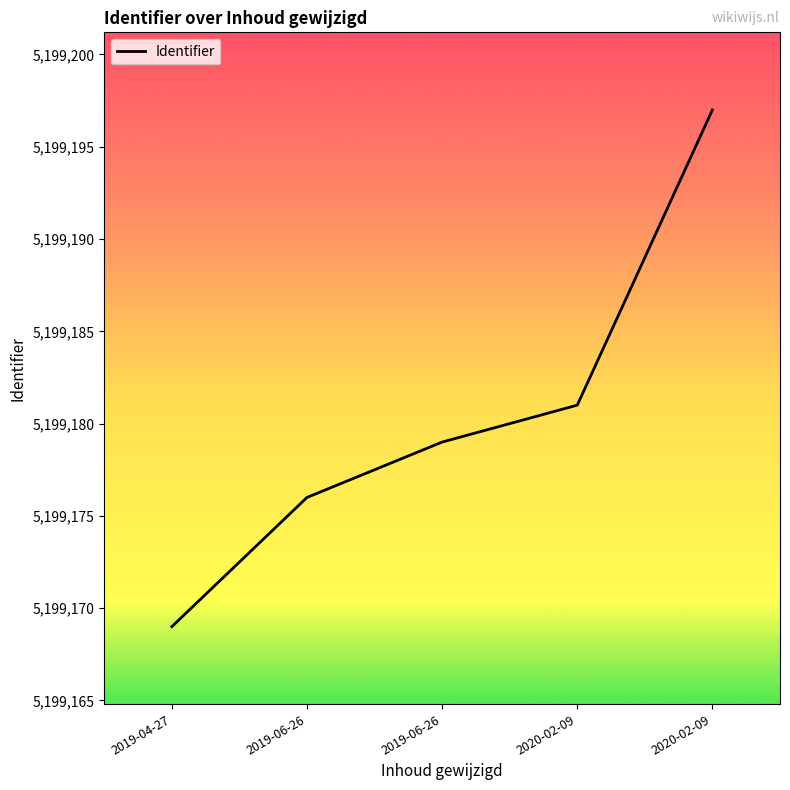

How many categories are shown in the chart?

5